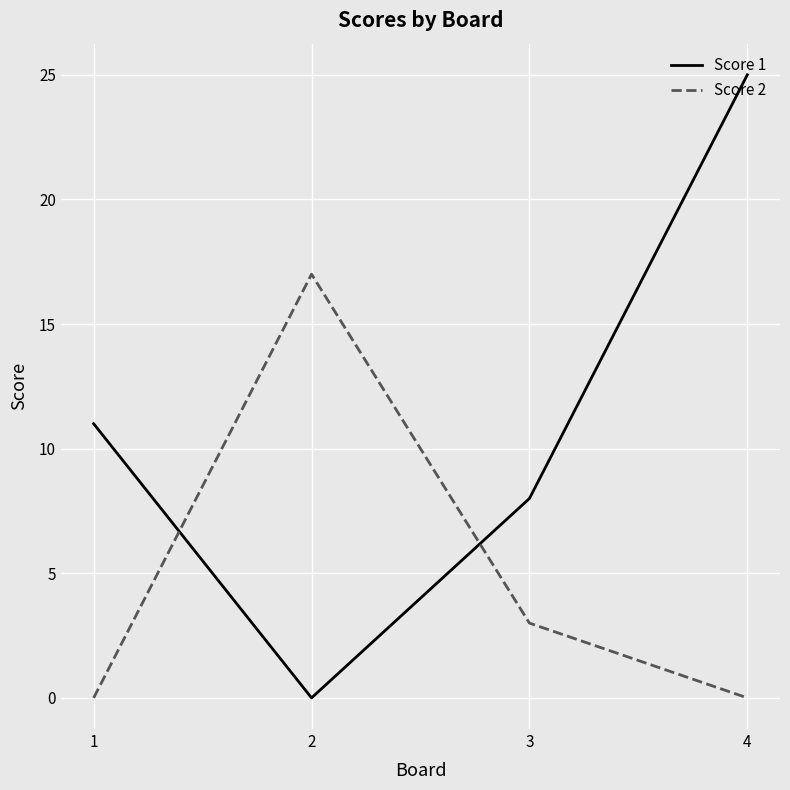

At 1, list the series in order from smallest to largest.

Score 2, Score 1